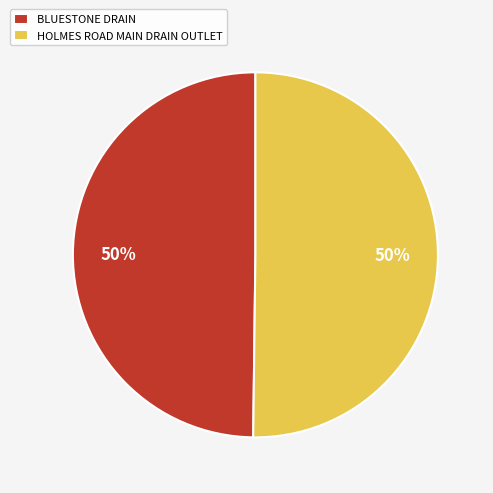

What percentage is the HOLMES ROAD MAIN DRAIN OUTLET slice, to the nearest percent?

50%